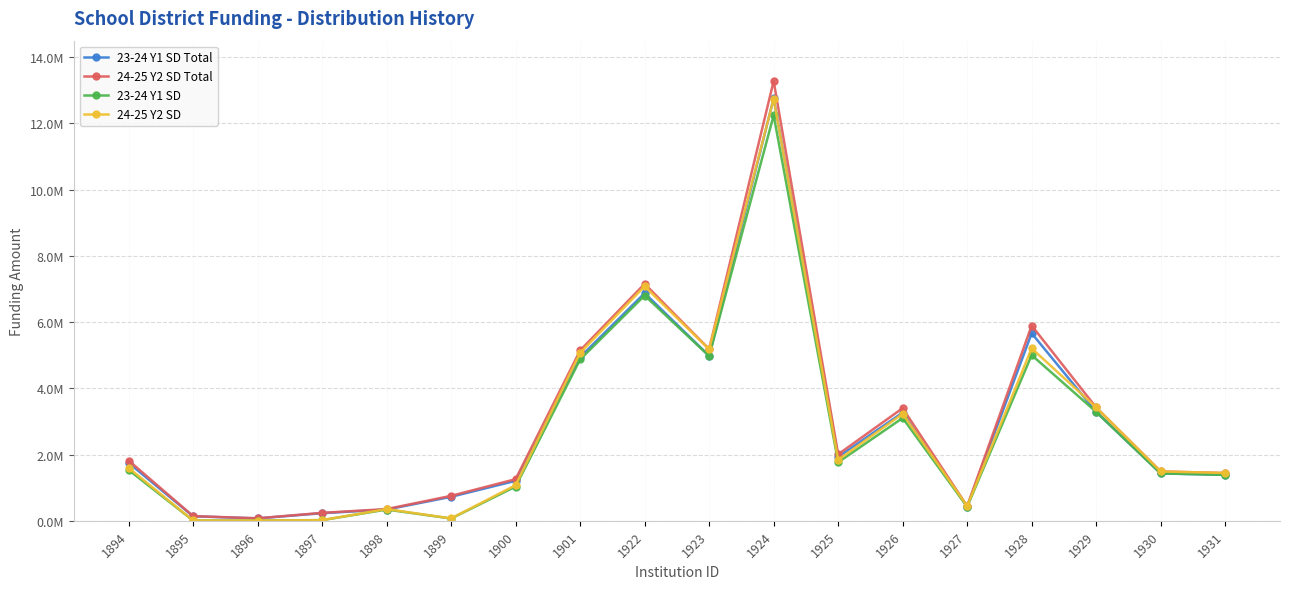

What value does the 23-24 Y1 SD series have at 1926?

3105186.2